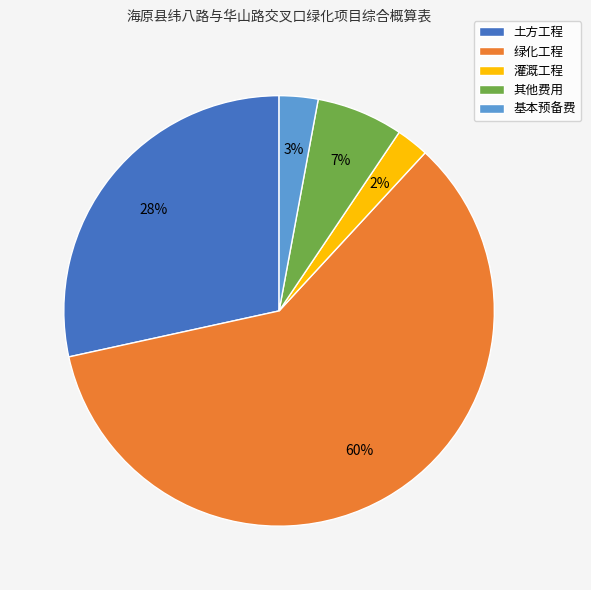

What percentage is the 土方工程 slice, to the nearest percent?

28%